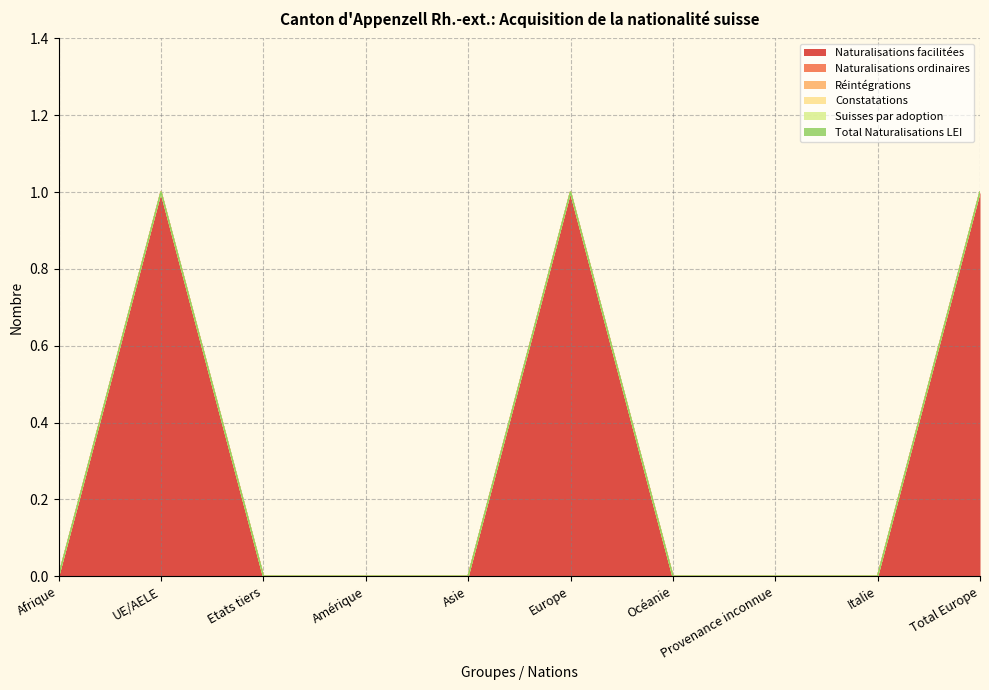

Between Océanie and Etats tiers, which is larger?

Océanie